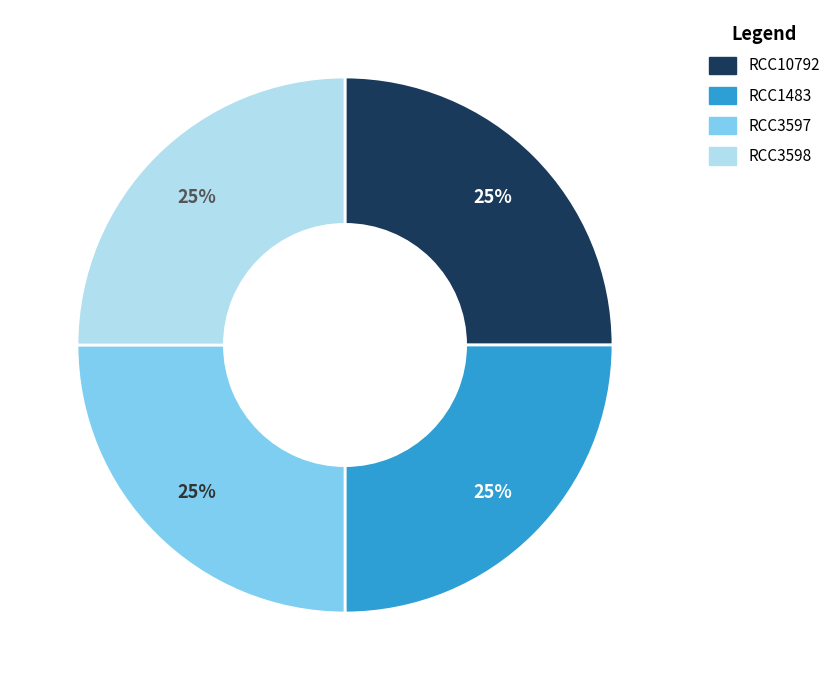

To the nearest percent, what percentage of the pie is RCC3597?

25%